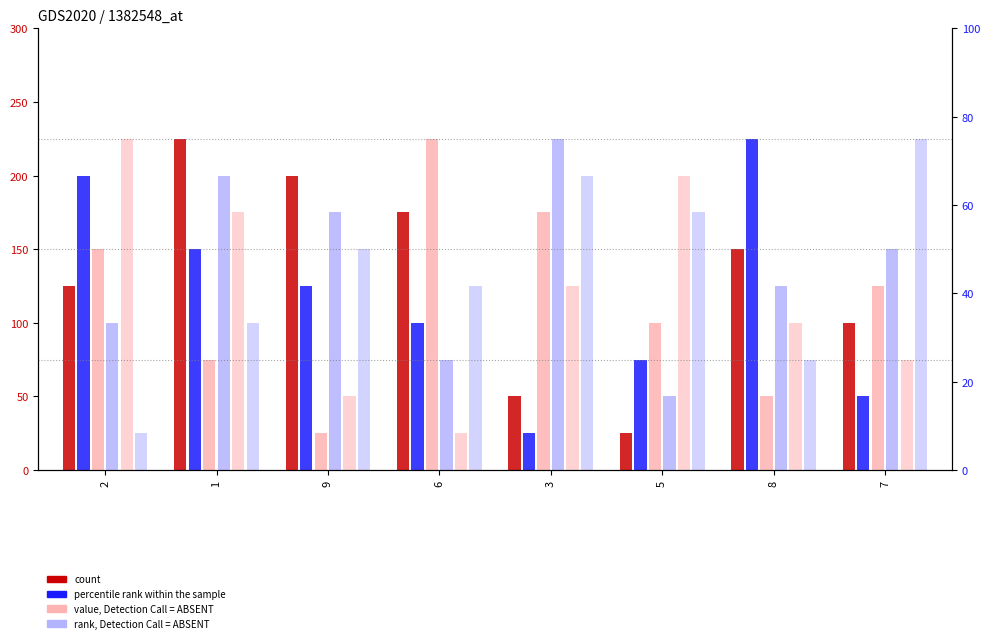

What is the value of the rank, Detection Call = ABSENT bar at the 7th from the left?

125